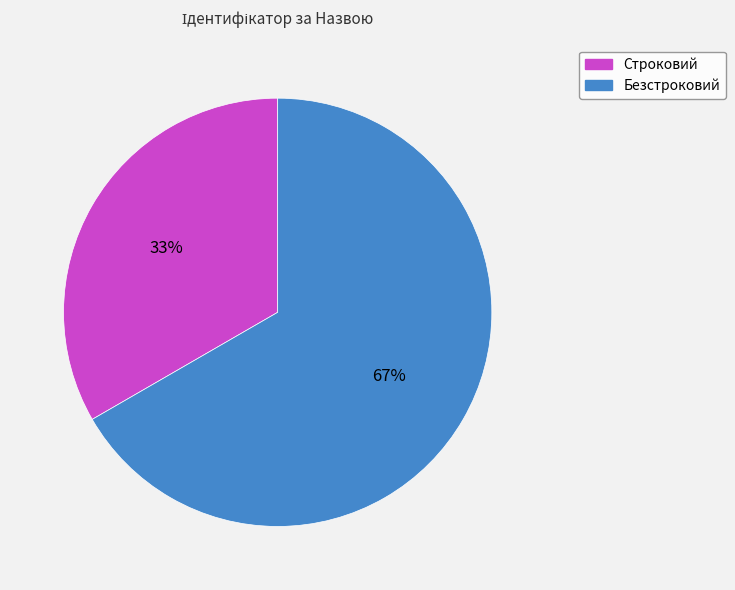

Do Безстроковий and Строковий together represent more than half of the pie?

Yes